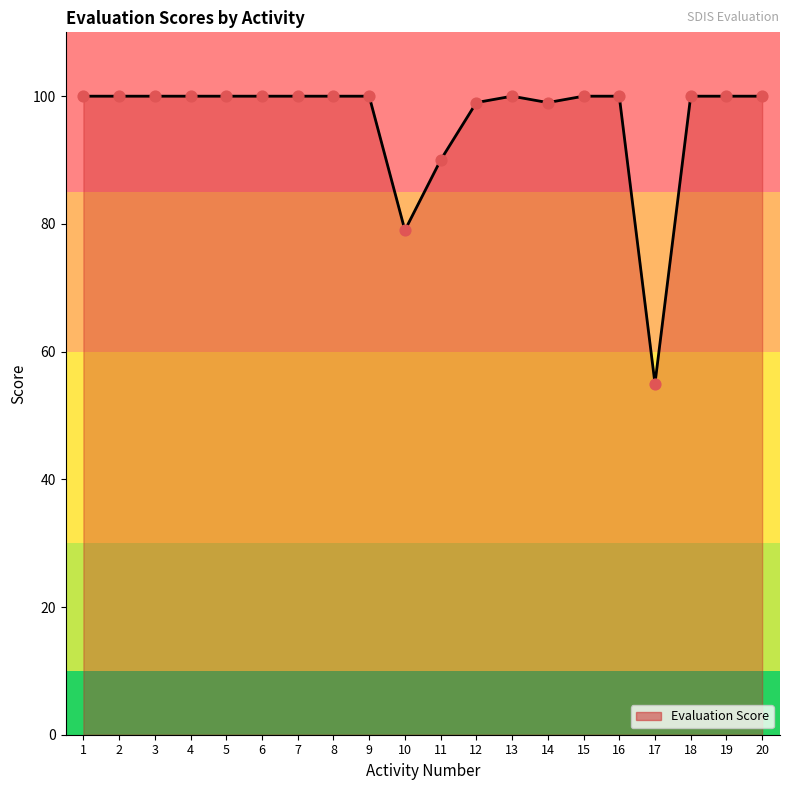

Approximately how many times larger is the value at 5 compared to 15?

1.0